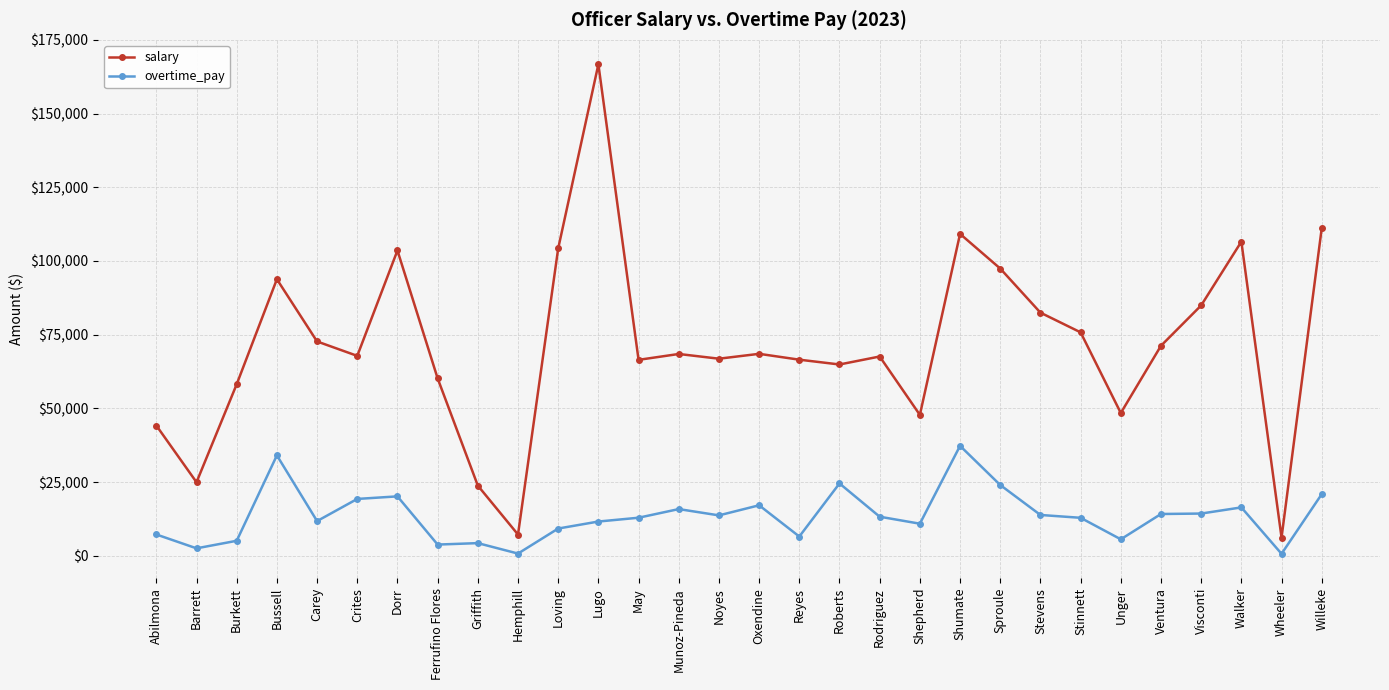

In salary, how many points are higher than both neighbors (excluding endpoints)?

8